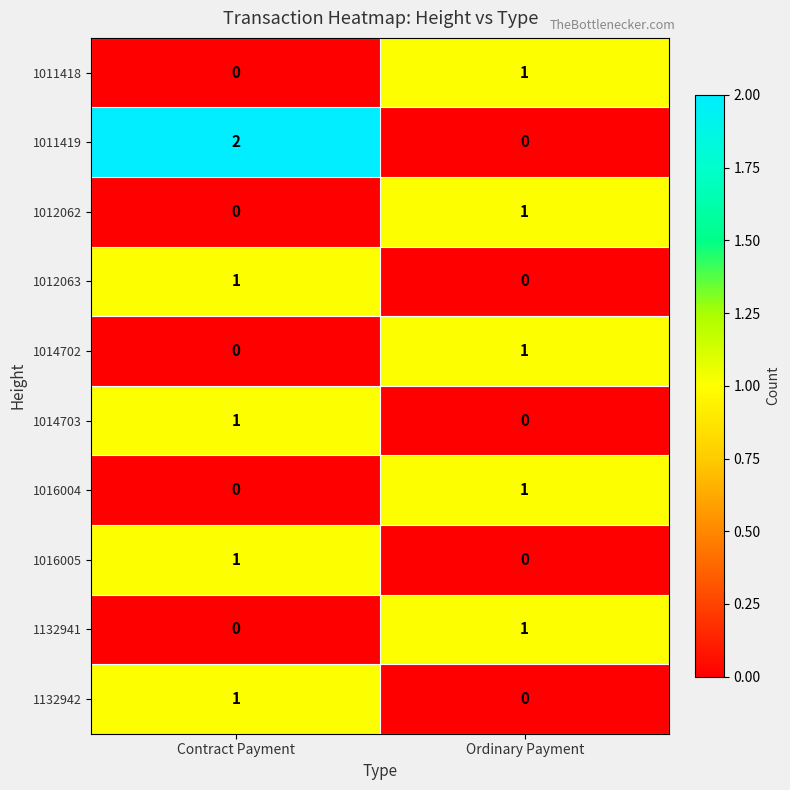

Which category has the highest value across all series?

Contract Payment